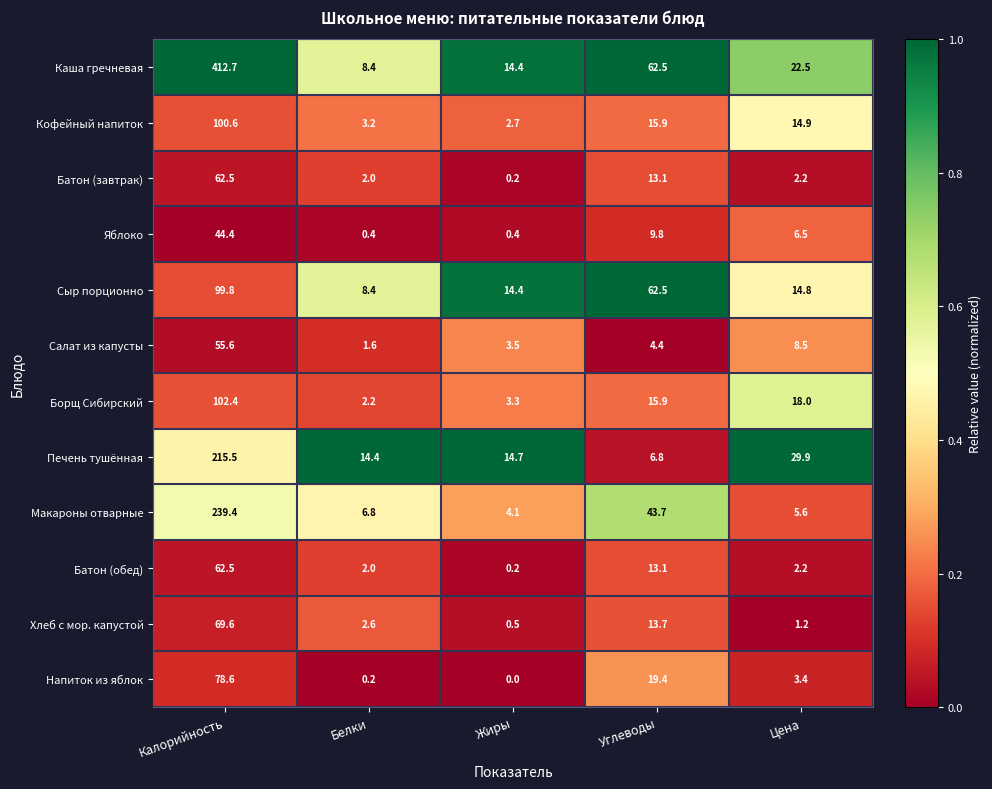

True or false: Печень тушённая has a value of 2.2 at Углеводы.

False